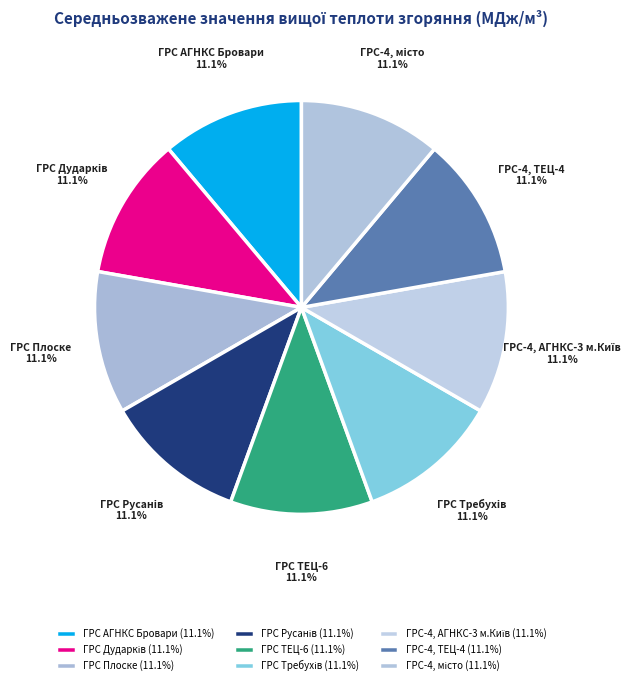

Does any single category account for the majority?

No